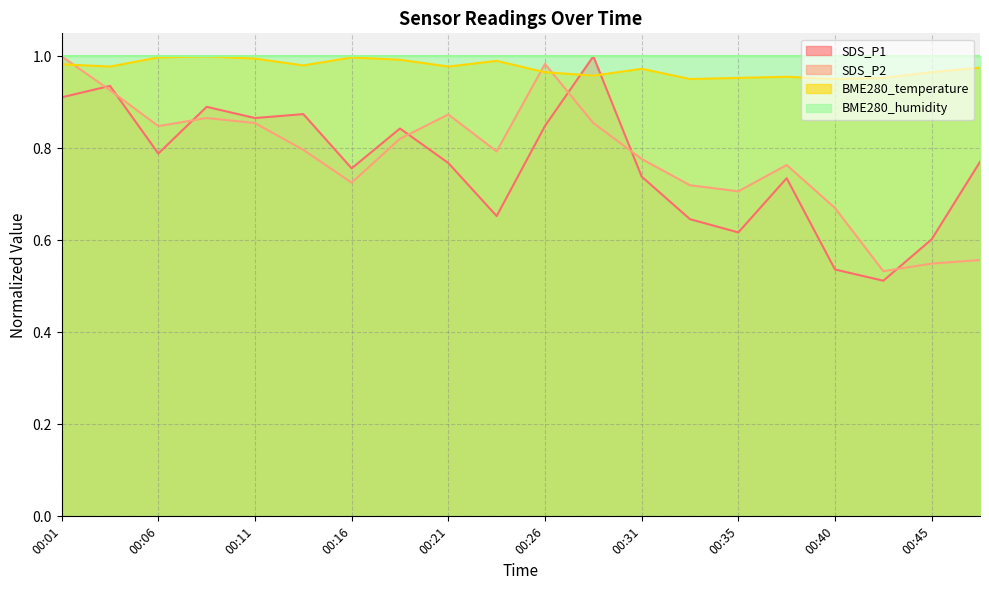

Rank the categories by SDS_P2 value from lowest to highest.

00:43, 00:45, 00:48, 00:40, 00:35, 00:33, 00:16, 00:38, 00:31, 00:23, 00:13, 00:19, 00:06, 00:11, 00:28, 00:08, 00:21, 00:03, 00:26, 00:01